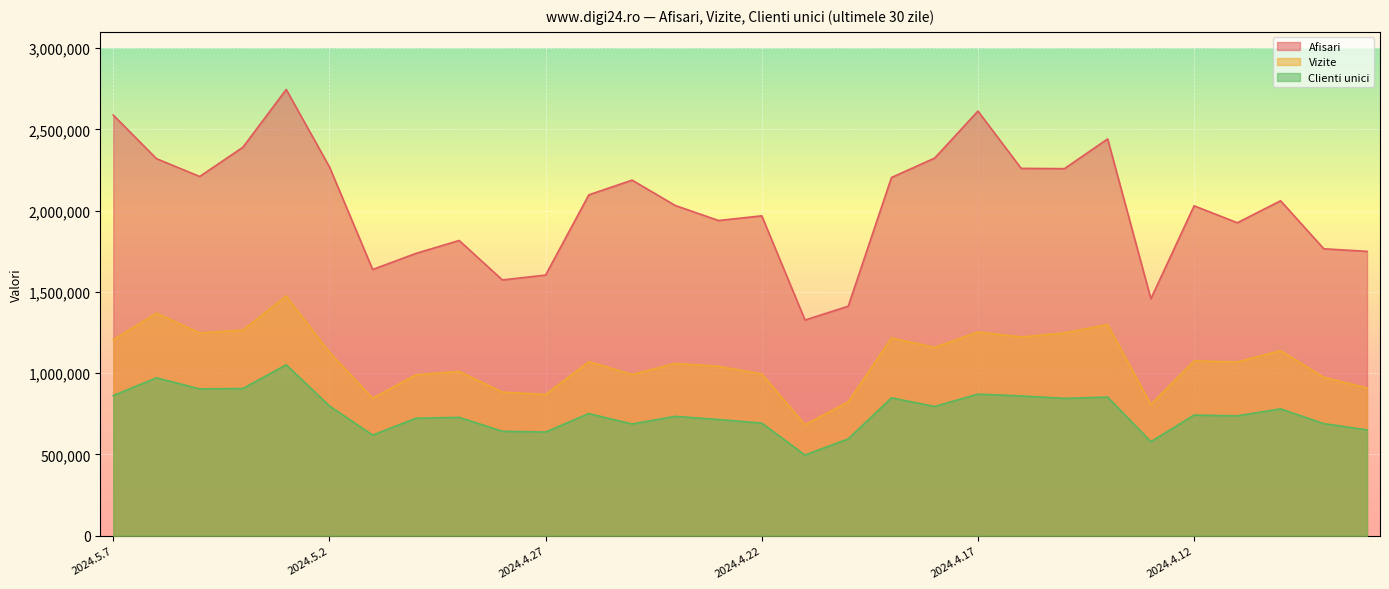

Does the chart display data point markers on the line(s)?

No